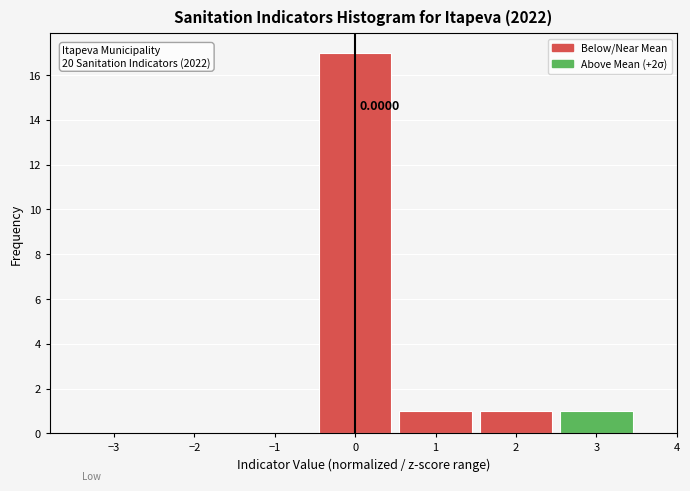

Over which range of the x-axis is the bar tallest?

-0.5 to 0.5